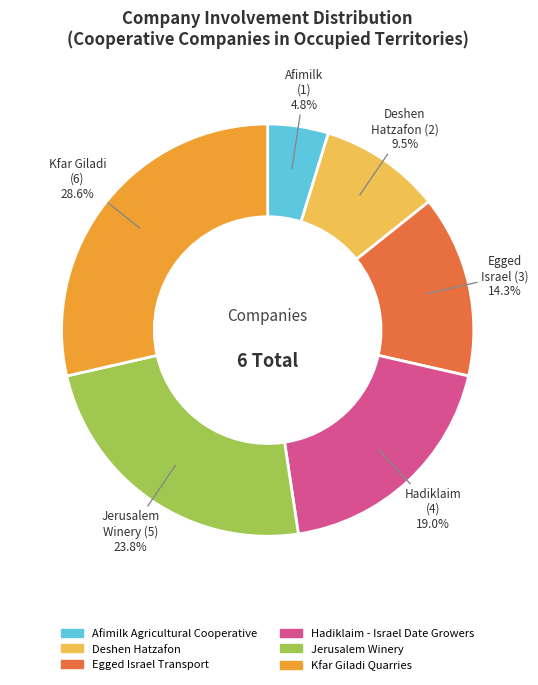

Which has a higher value, Afimilk (1) or Hadiklaim (4)?

Hadiklaim (4)